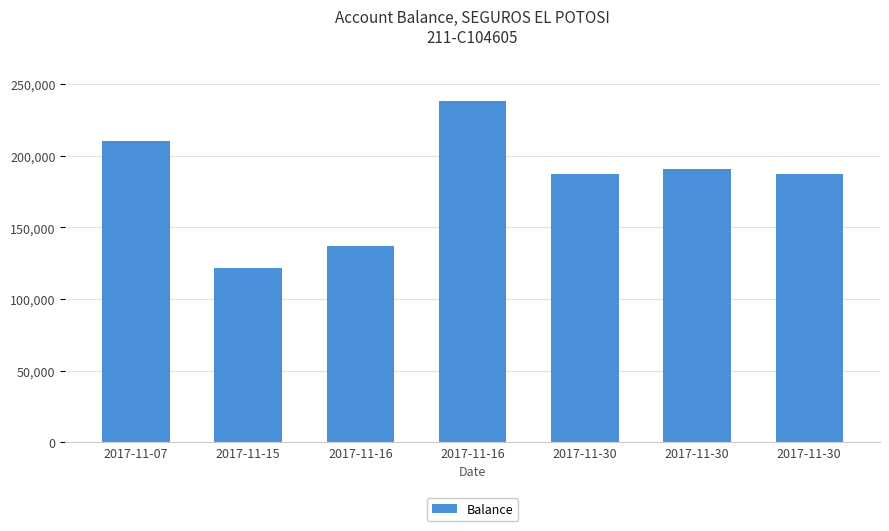

At which category does the chart reach its peak across all series?

2017-11-16